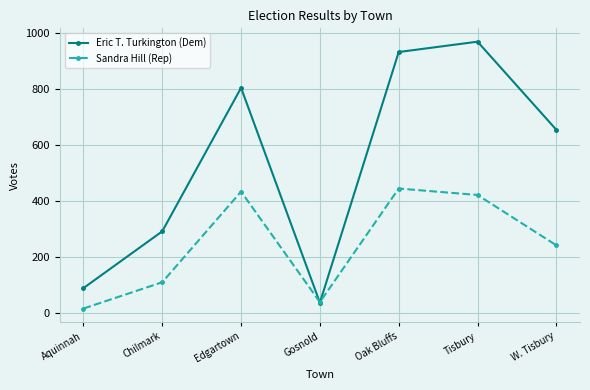

Reading left to right, what are all the values shown in this chart?

Eric T. Turkington (Dem): 89	292	805	37	933	970	655
Sandra Hill (Rep): 16	110	434	39	445	422	242